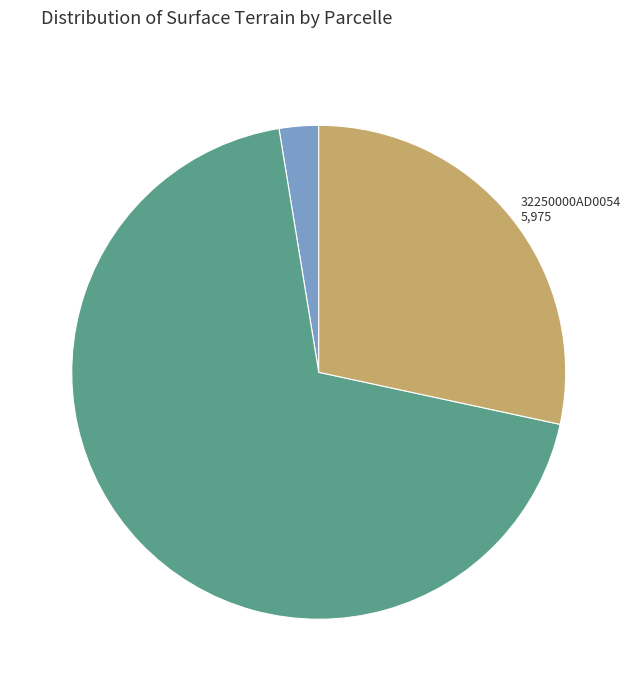

Do 32250000AD0053 and 32250000AD0054 together represent more than half of the pie?

Yes